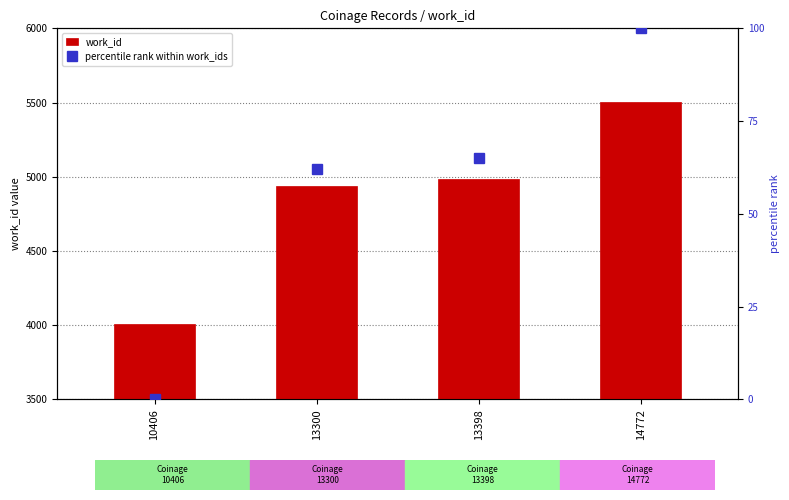

Reading left to right, transcribe all the data shown in this chart.

work_id: 4010.0	4939.0	4983.0	5505.0
percentile rank within work_ids: 0.0	62.1	65.1	100.0